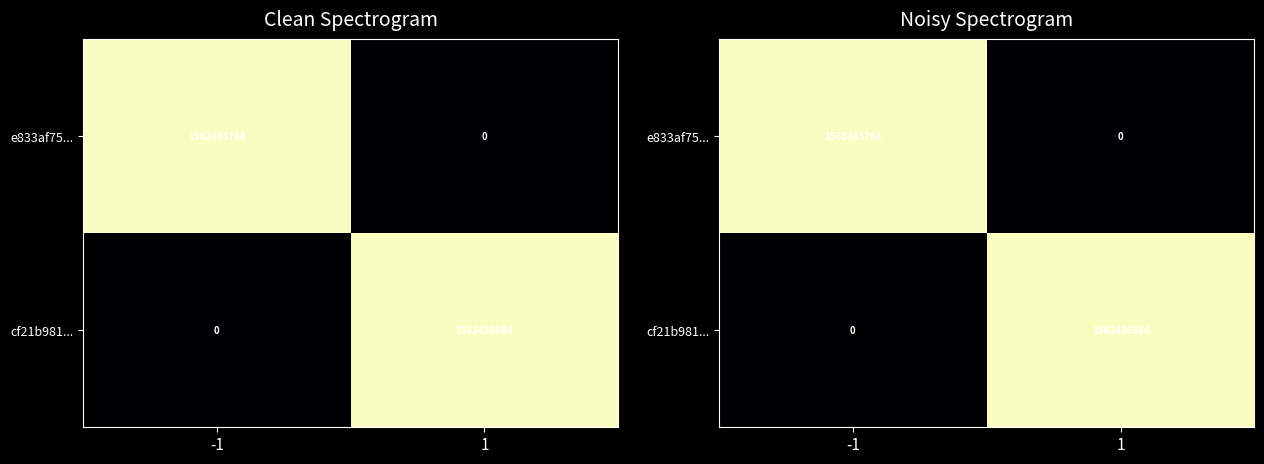

What is the difference between the cf21b981... values at -1 and 1?

1562436584